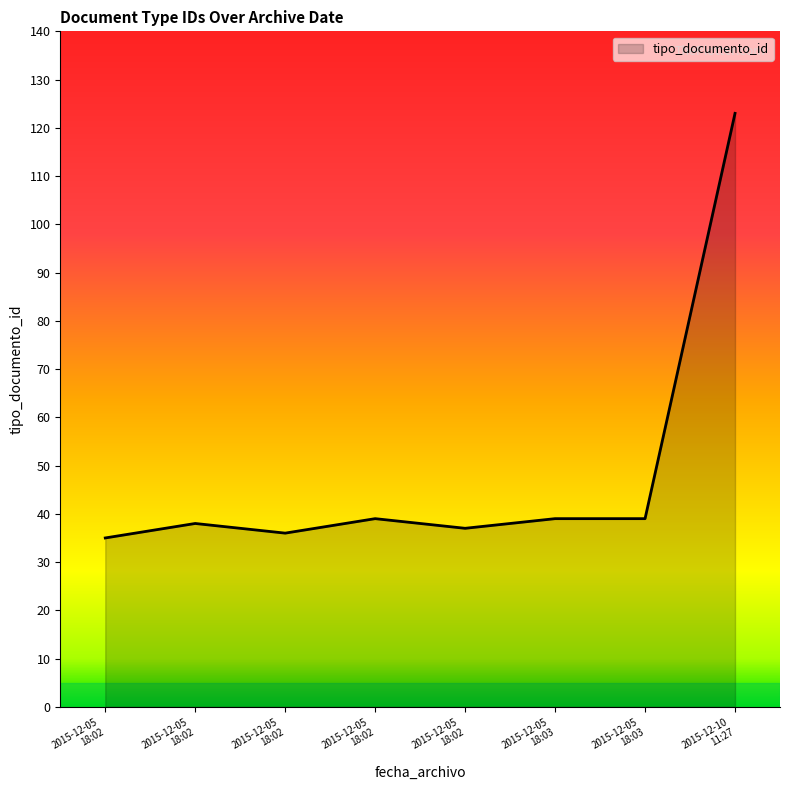

How many lines are shown in the chart?

1